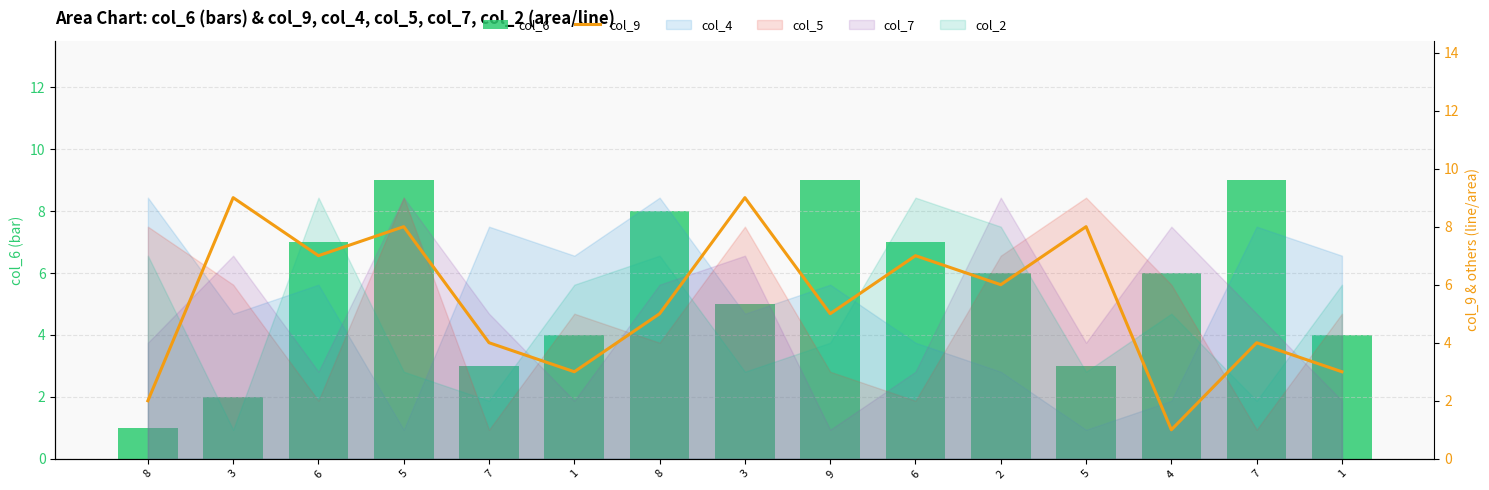

Are the bars horizontal?

No